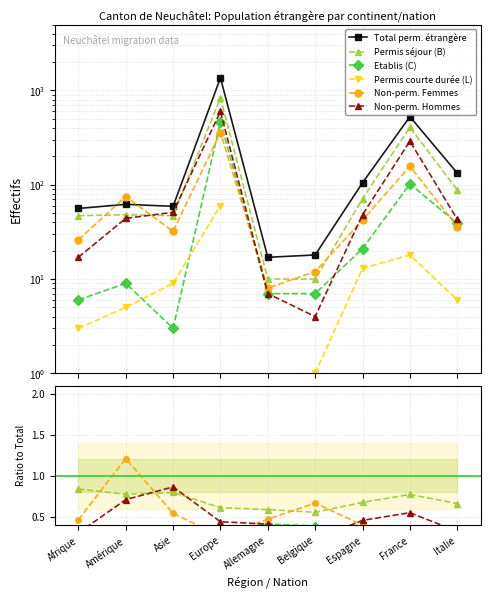

What is the spread (max minus min) of values at Belgique?

17.9